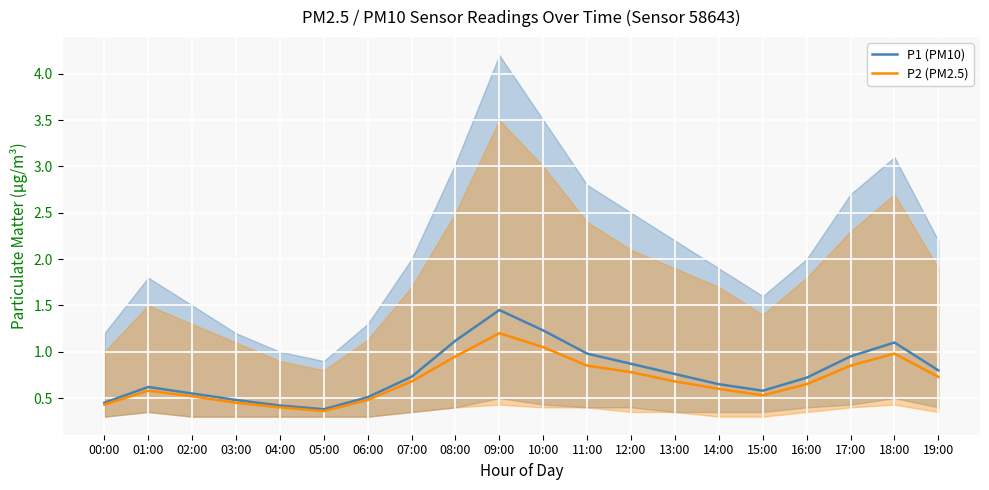

What is the average value of the P2 (PM2.5) series?

0.7